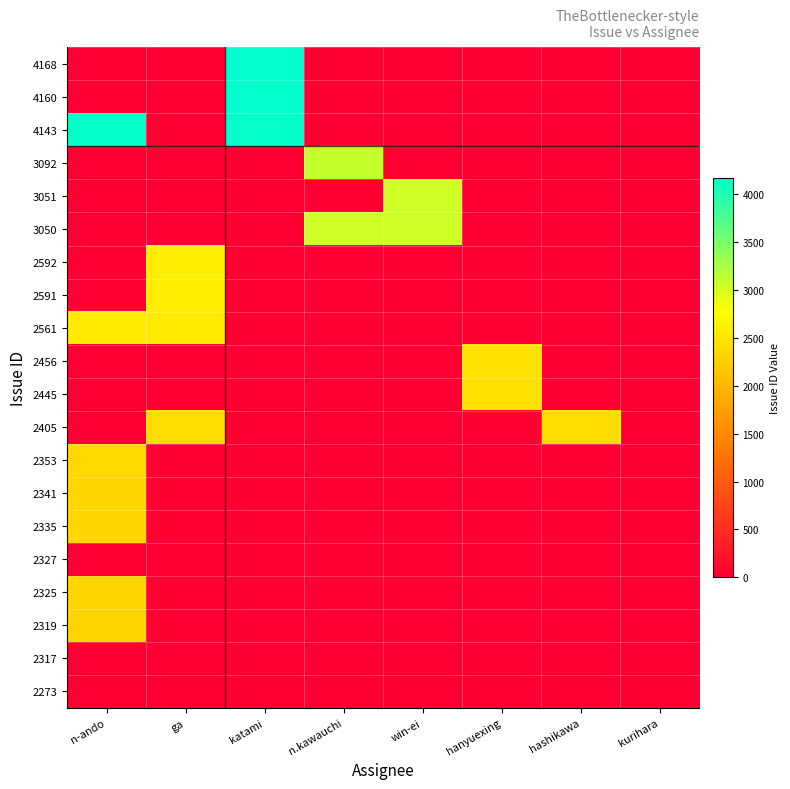

Between hashikawa and n.kawauchi, which is larger?

hashikawa